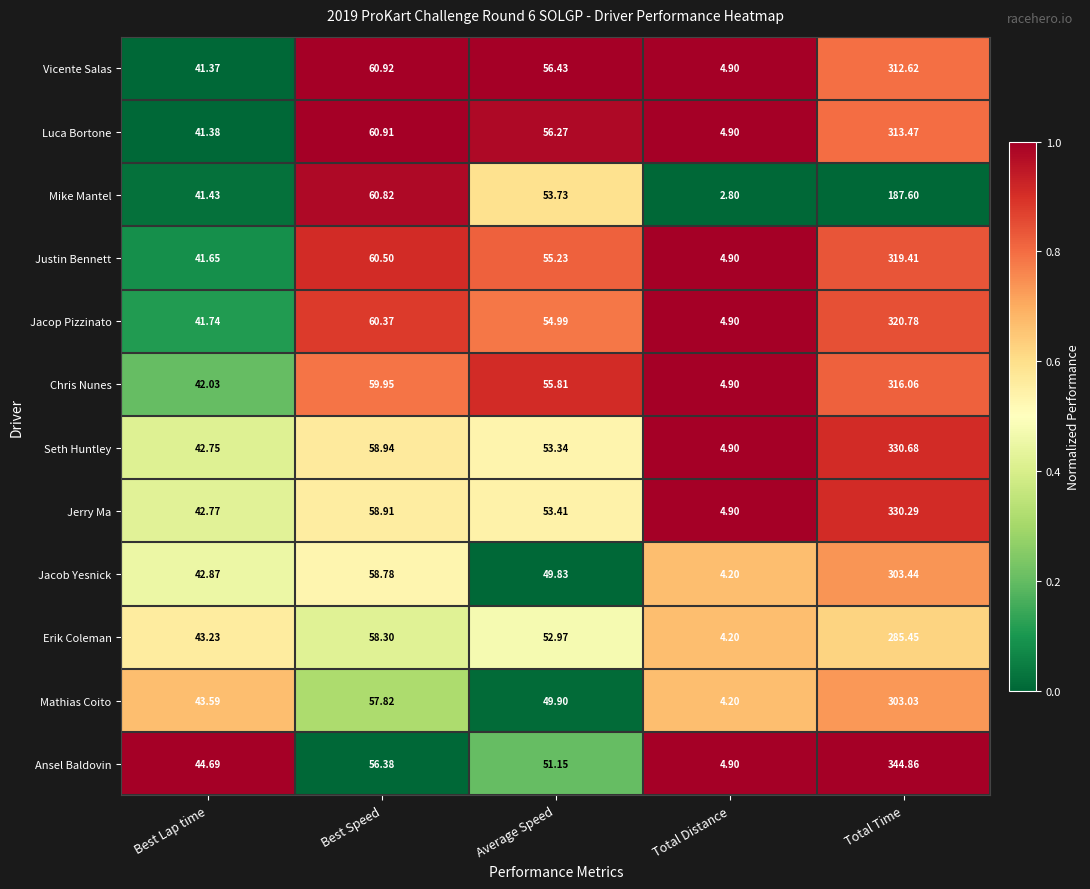

At which category does the chart reach its minimum across all series?

Total Distance